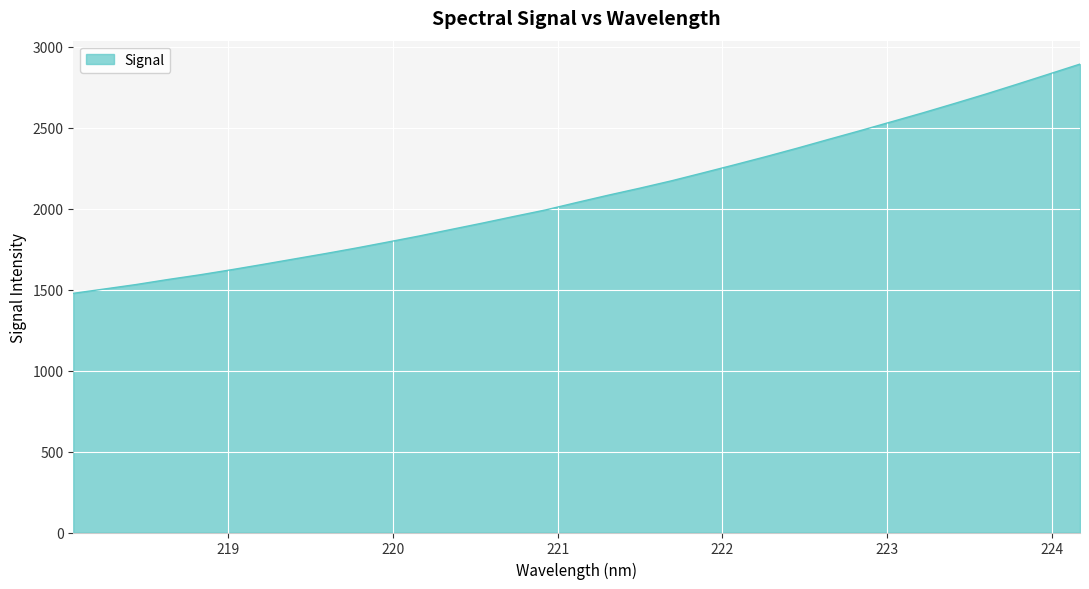

What is the difference between the maximum and minimum values?

1416.3